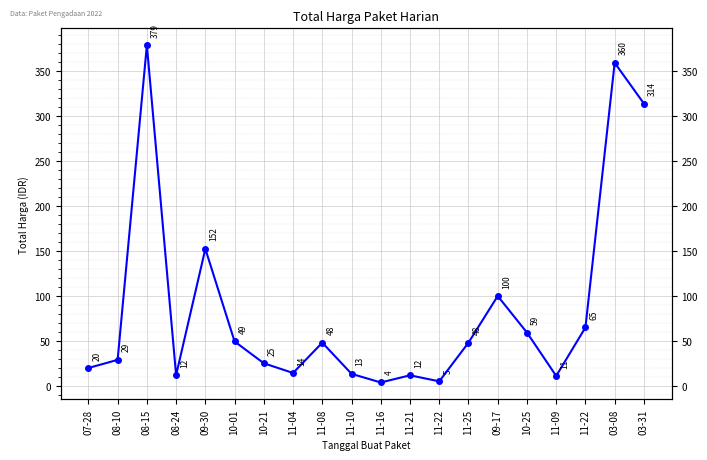

What is the approximate value at 08-10?

29.0